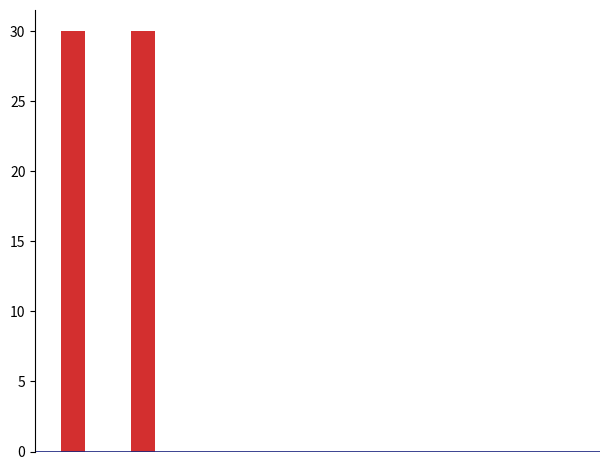

What is the greatest value displayed?

30